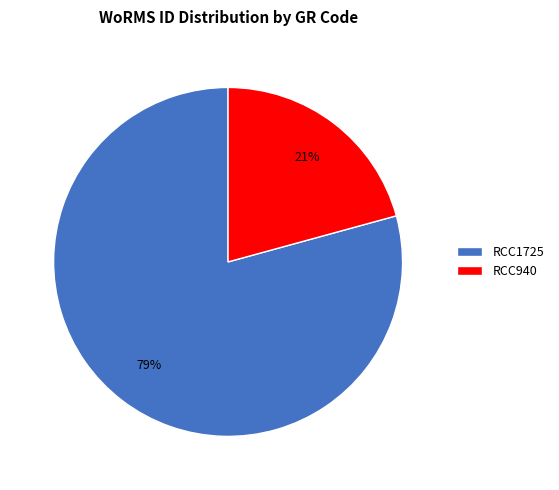

True or false: RCC940 accounts for 21% of the total.

True